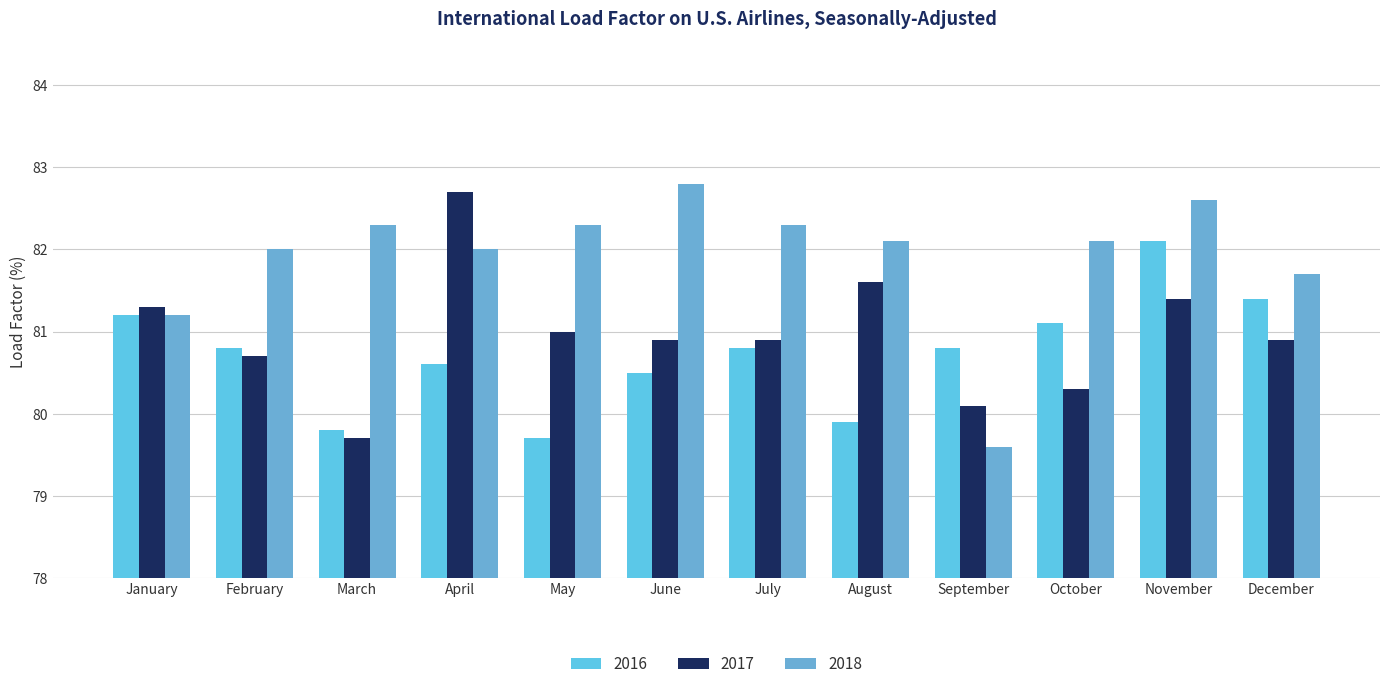

What is the value of the 2016 bar at the 11th from the left?

82.1